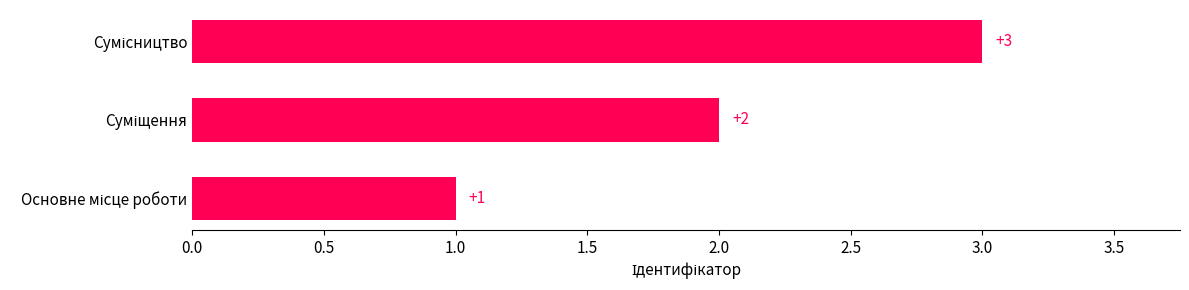

Count the values in the range 1 to 3.

3